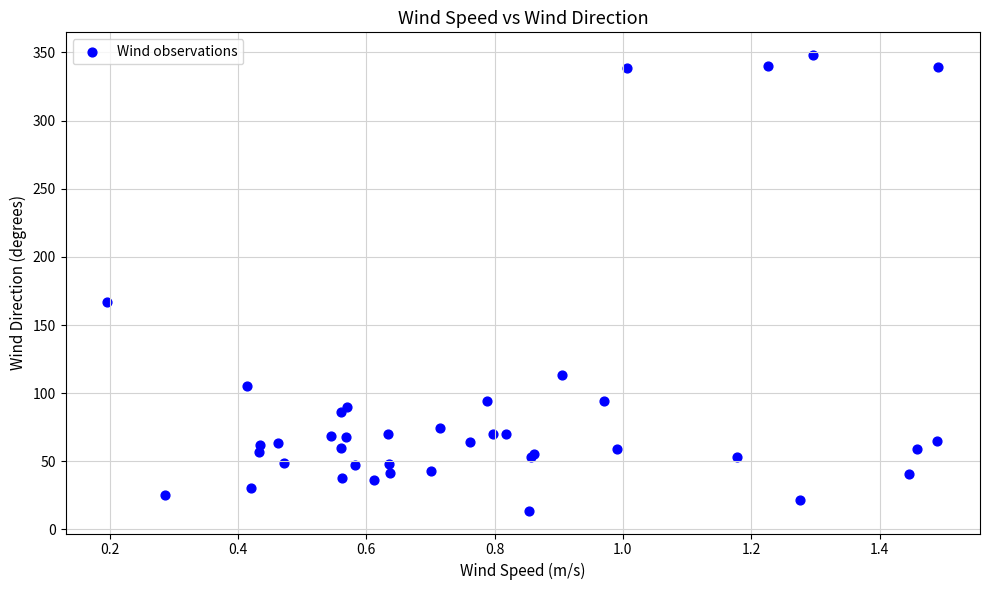

What Y value in the scatter plot is closest to 180?

166.6